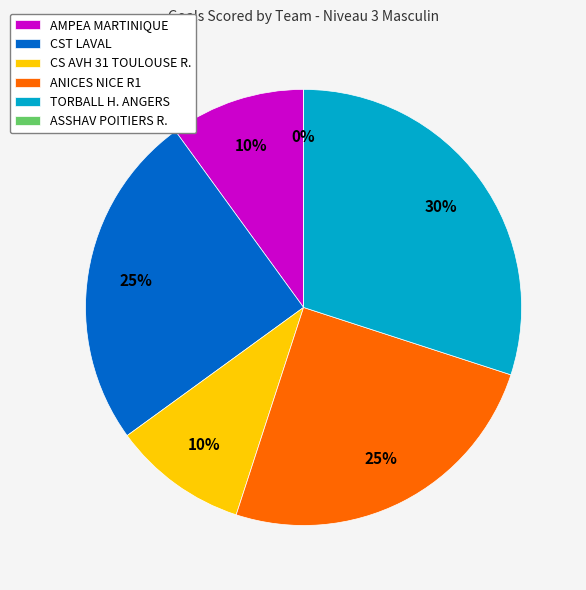

Count the number of slices in the pie.

6